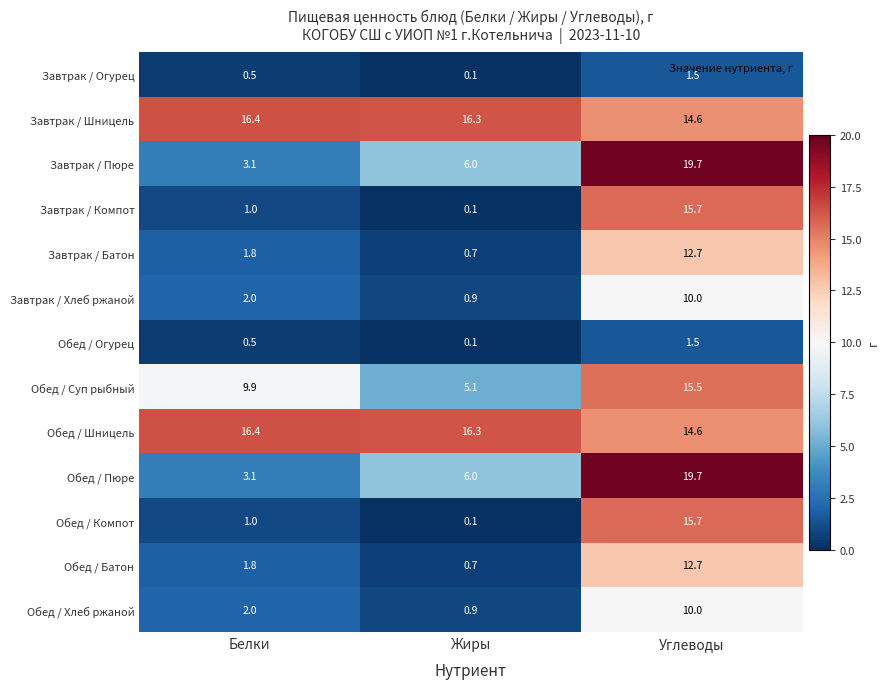

Where does the Обед / Батон series first go above 1?

Белки